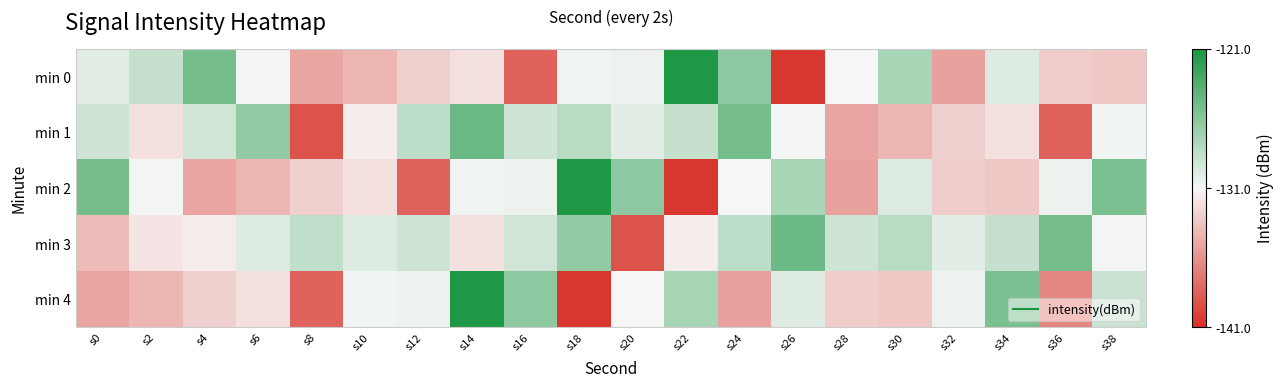

What is the difference between the highest and lowest values at s36?

13.2